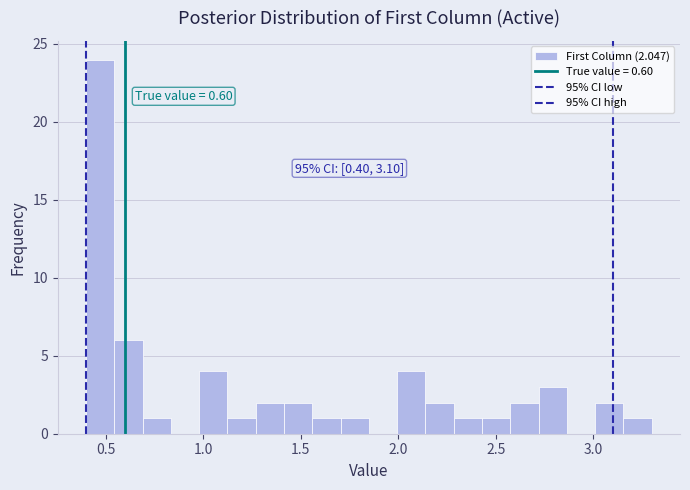

Read against the x-axis, roughly where is the centre of the tallest bar?

0.45